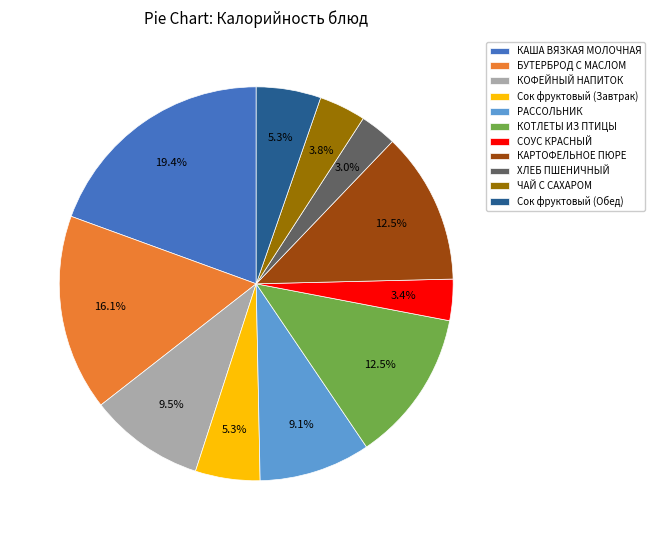

To the nearest percent, what is the difference between the largest and smallest slice percentages?

16%